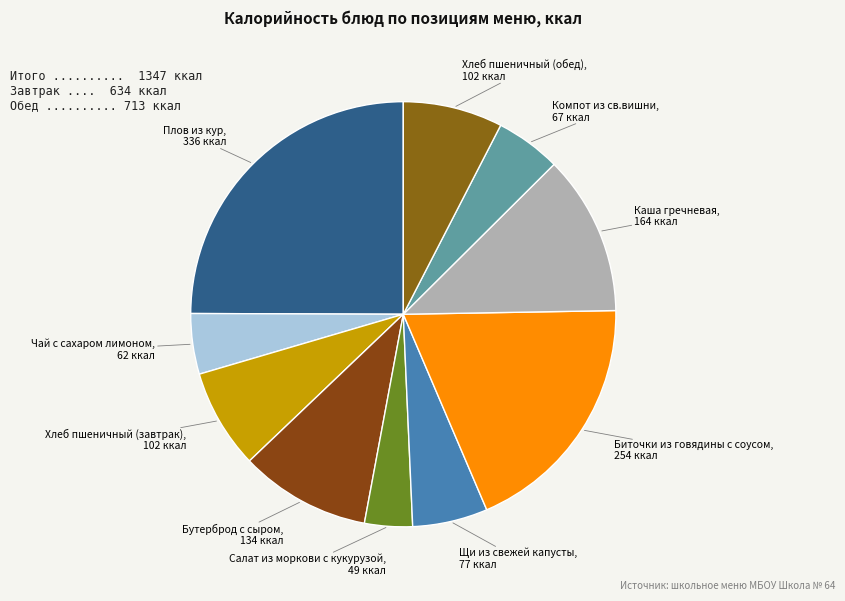

Do Биточки из говядины с соусом and Щи из свежей капусты together represent more than half of the pie?

No